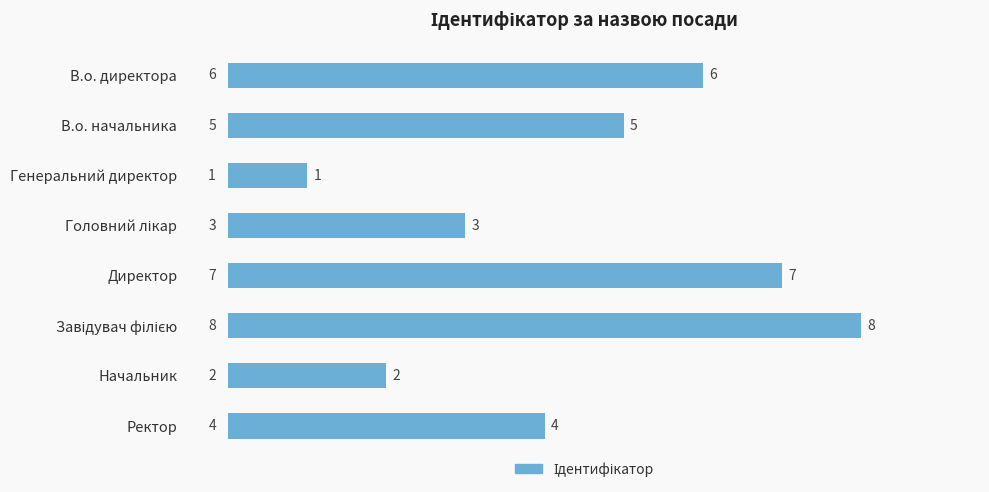

Reading top to bottom, transcribe all the data shown in this chart.

6	5	1	3	7	8	2	4